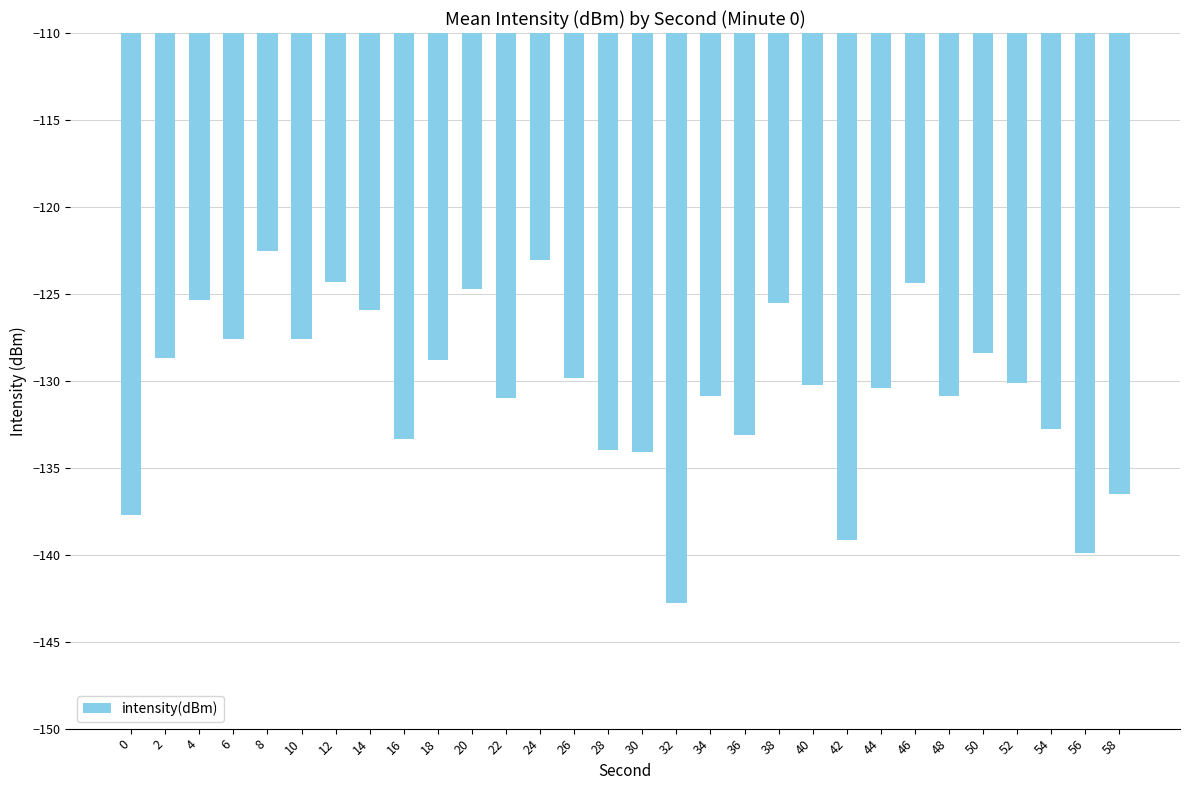

What is the value of the 15th bar from the left?

-134.0